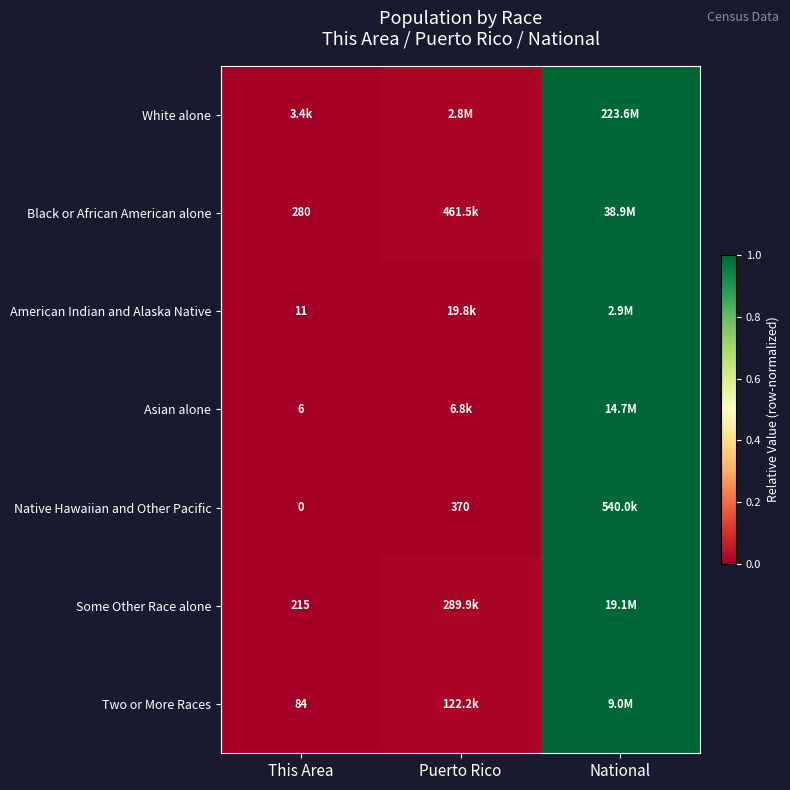

The Asian alone series shows 1.0 at National. True or false?

True